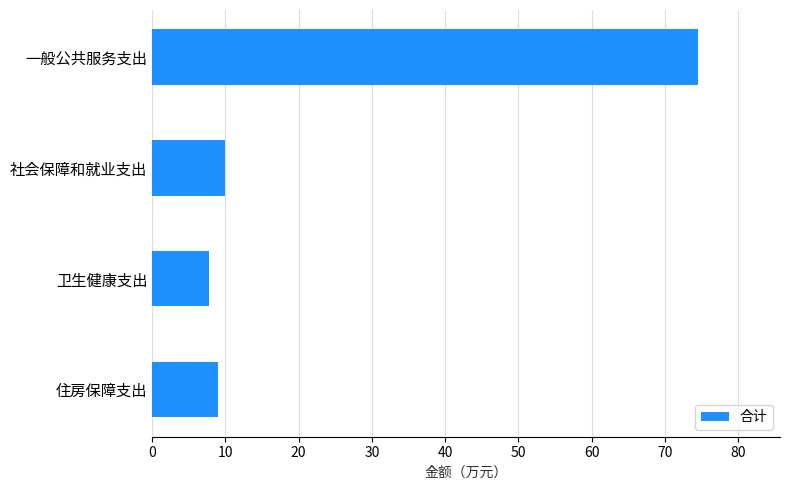

What is the difference between the maximum and minimum values?

66.7